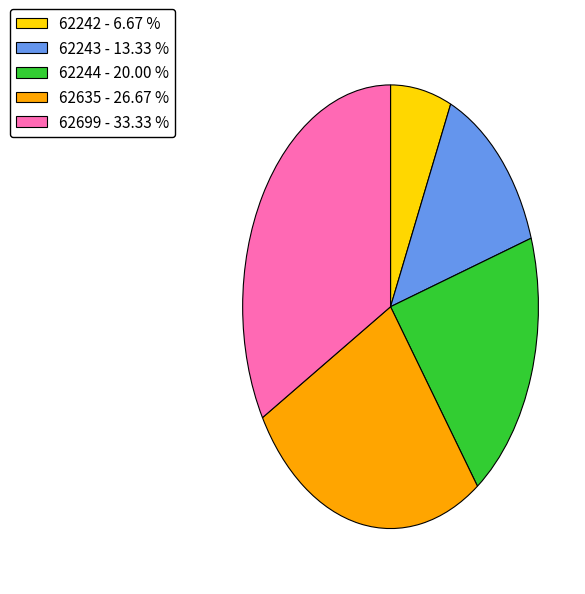

What is the ratio of the value at 62243 - 13.33 % to the value at 62699 - 33.33 %?

0.4